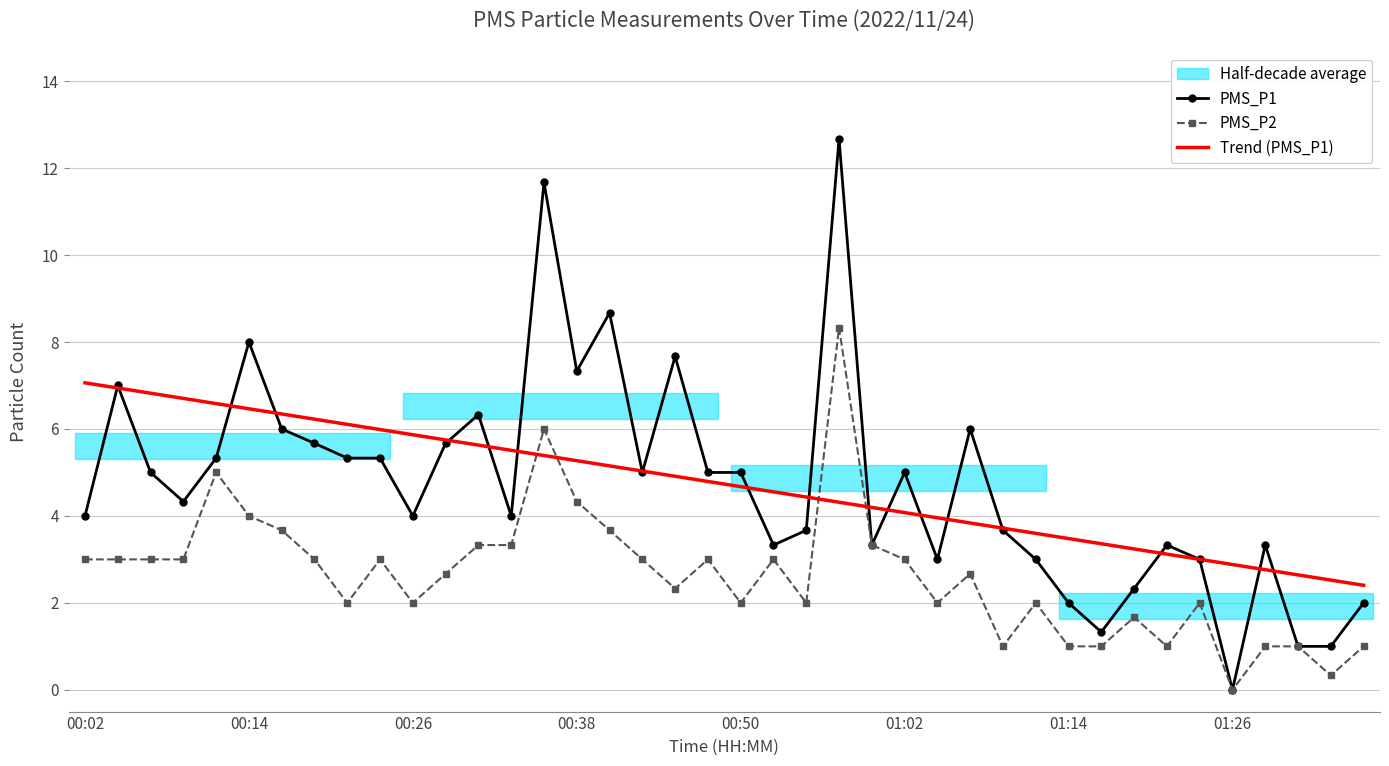

The Trend (PMS_P1) series shows 7.8 at 00:26. True or false?

False